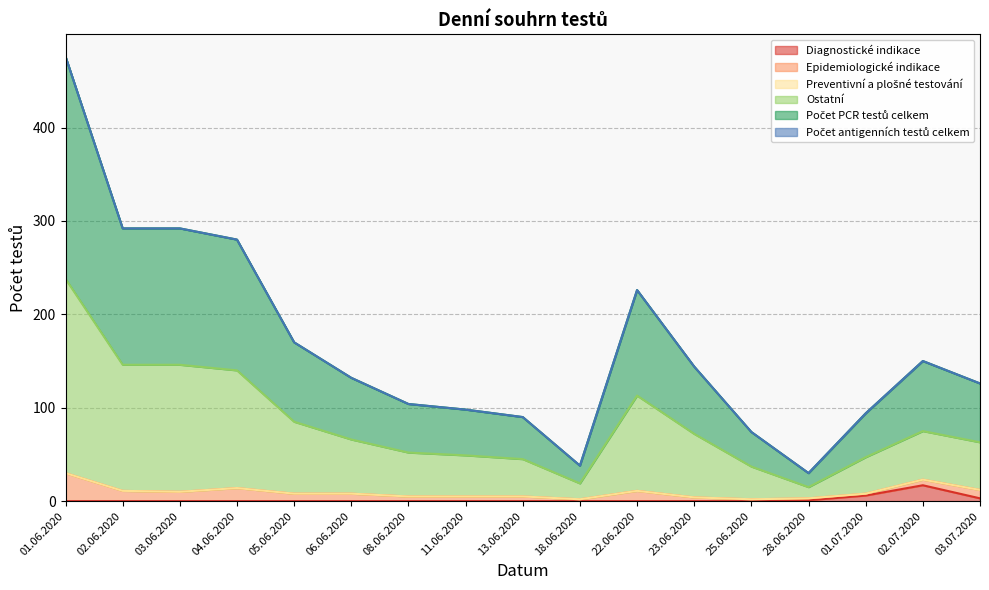

Does the chart have visible grid lines?

Yes